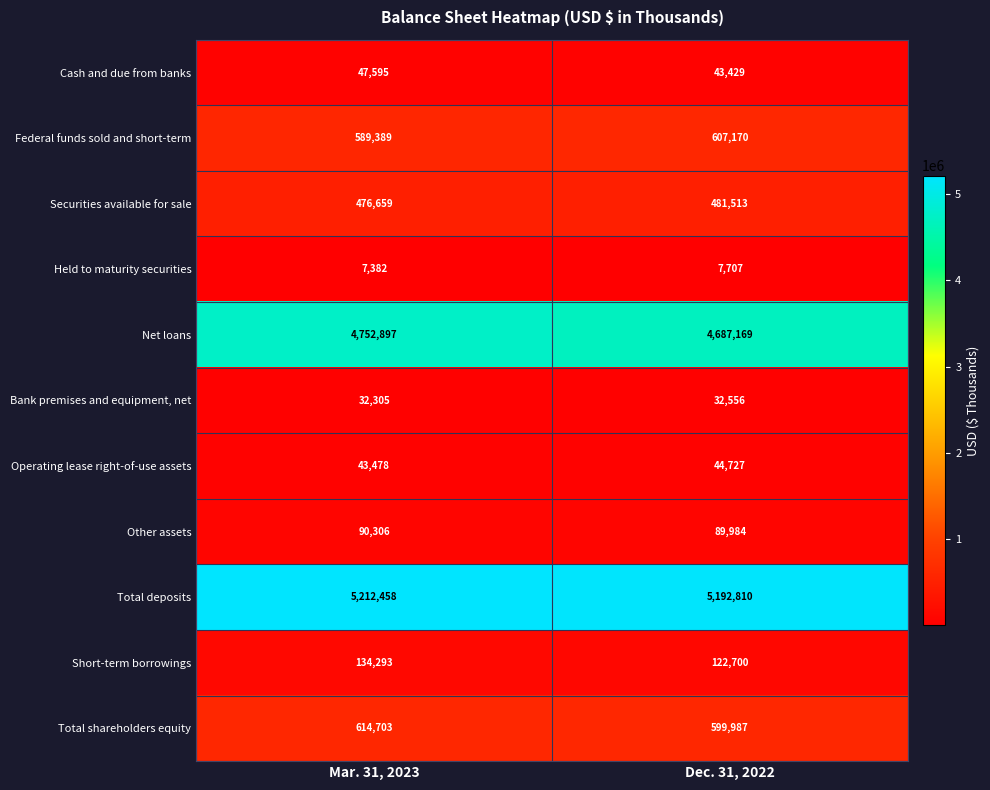

What is the difference between the maximum and minimum values in the Net loans series?

65728